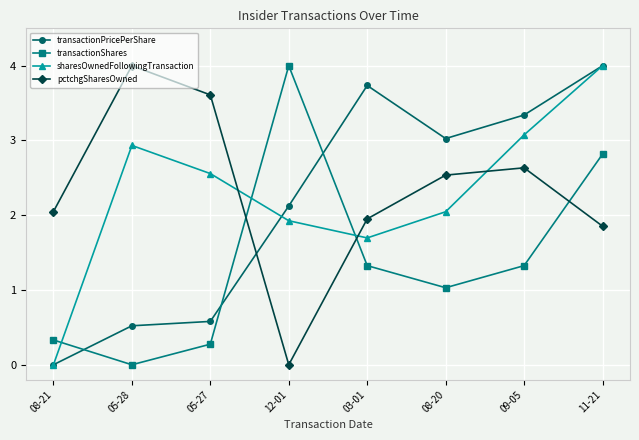

What is the label of the 3rd point from the right?

08-20